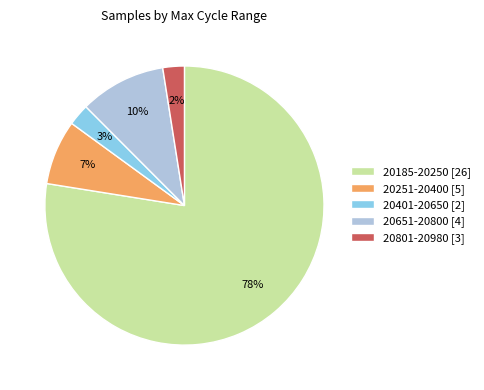

Is there a majority slice in this chart?

Yes